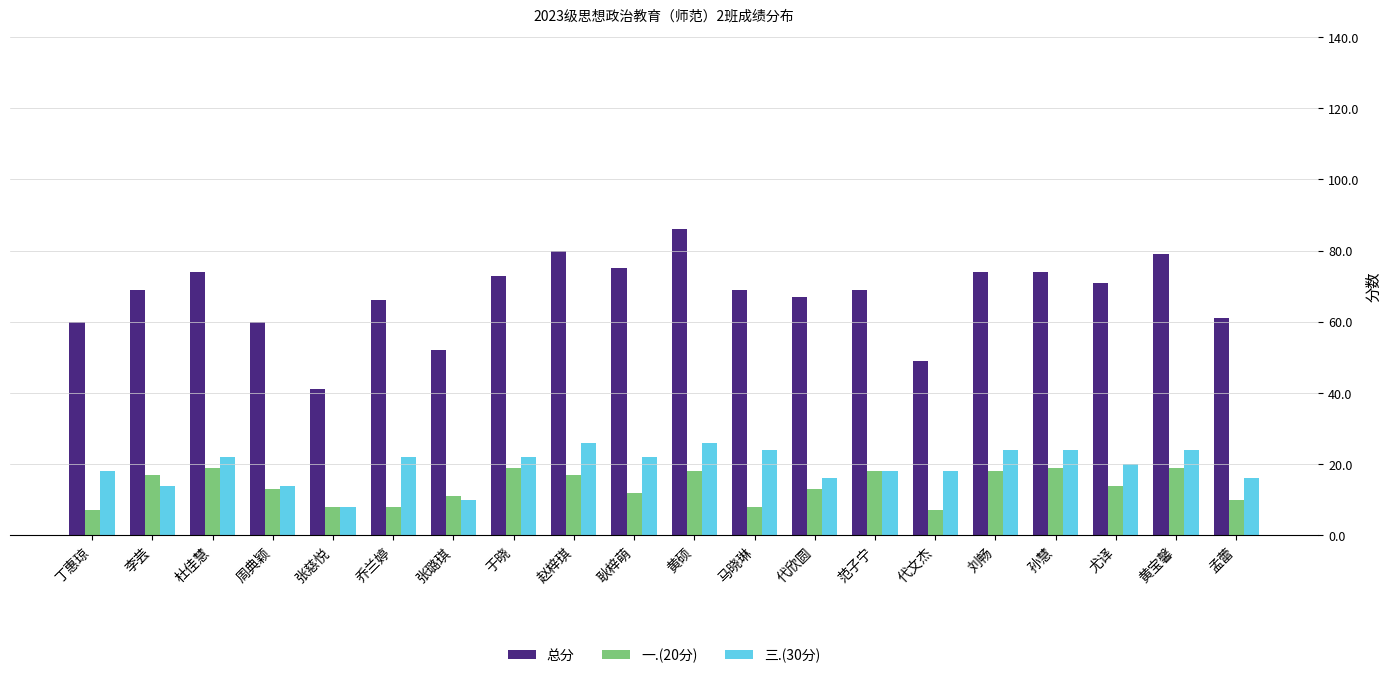

What is the smallest value displayed?

7